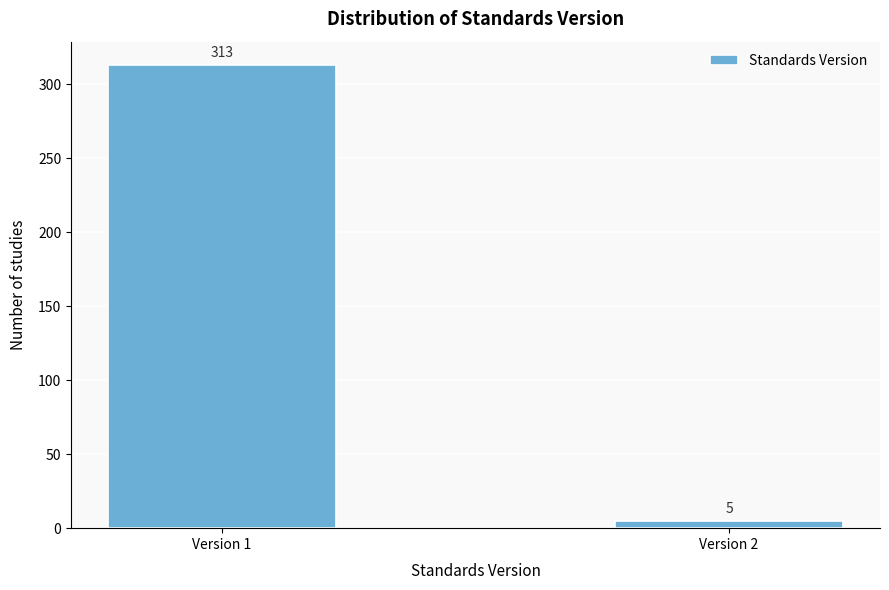

Reading left to right, list all the values displayed in this chart.

313	5